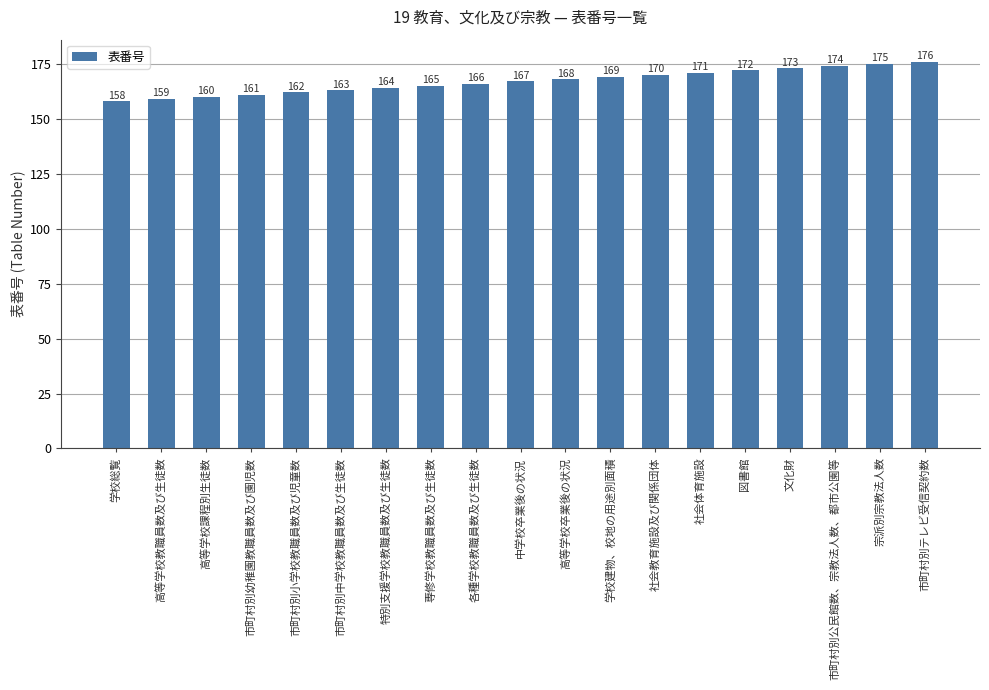

The chart shows a value of 286 at 市町村別中学校教職員数及び生徒数. True or false?

False